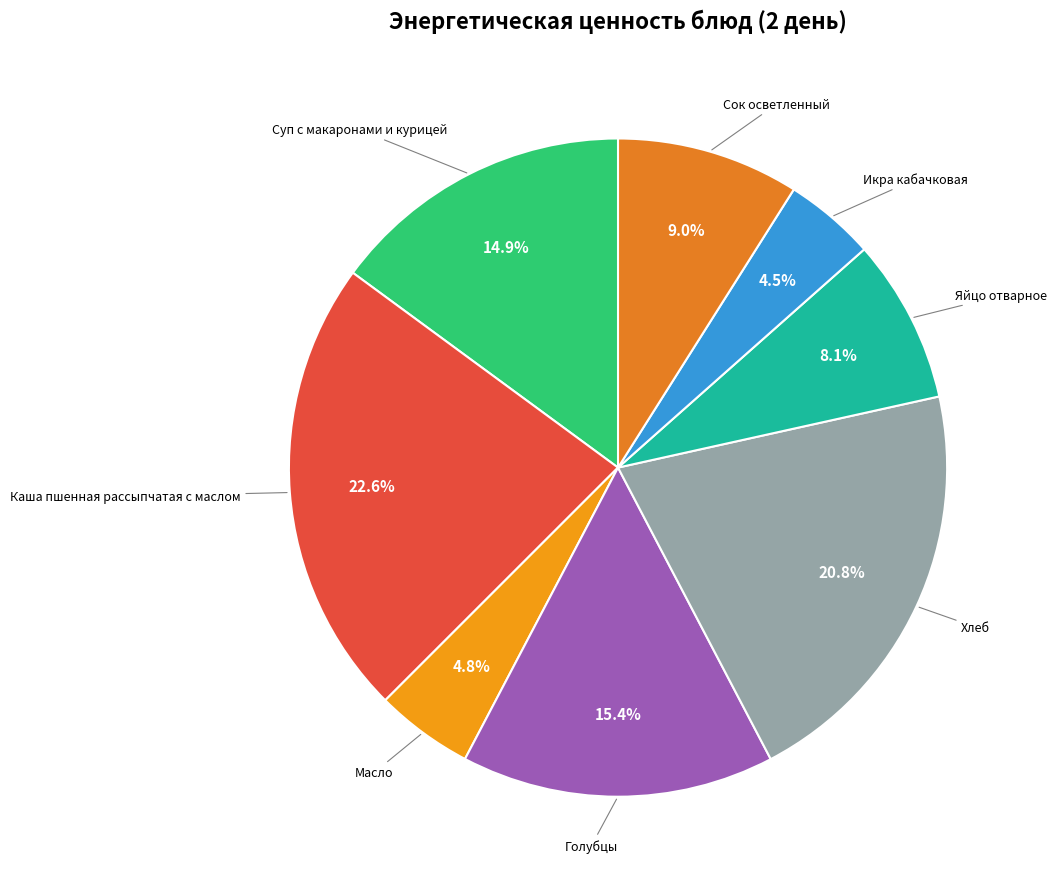

Rank the categories by value from lowest to highest.

Икра кабачковая, Масло, Яйцо отварное, Сок осветленный, Суп с макаронами и курицей, Голубцы, Хлеб, Каша пшенная рассыпчатая с маслом